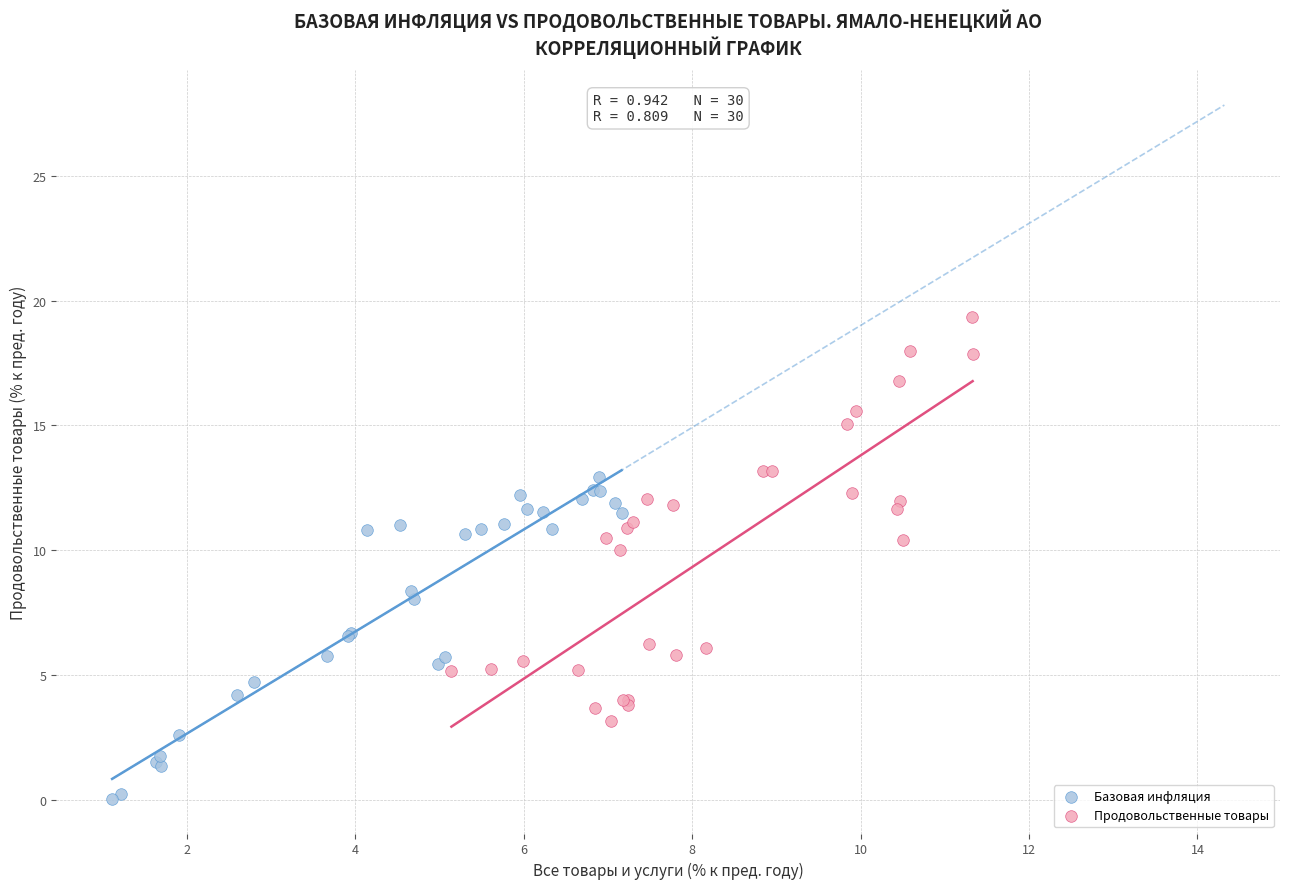

Which series has the widest spread of Y values?

Продовольственные товары